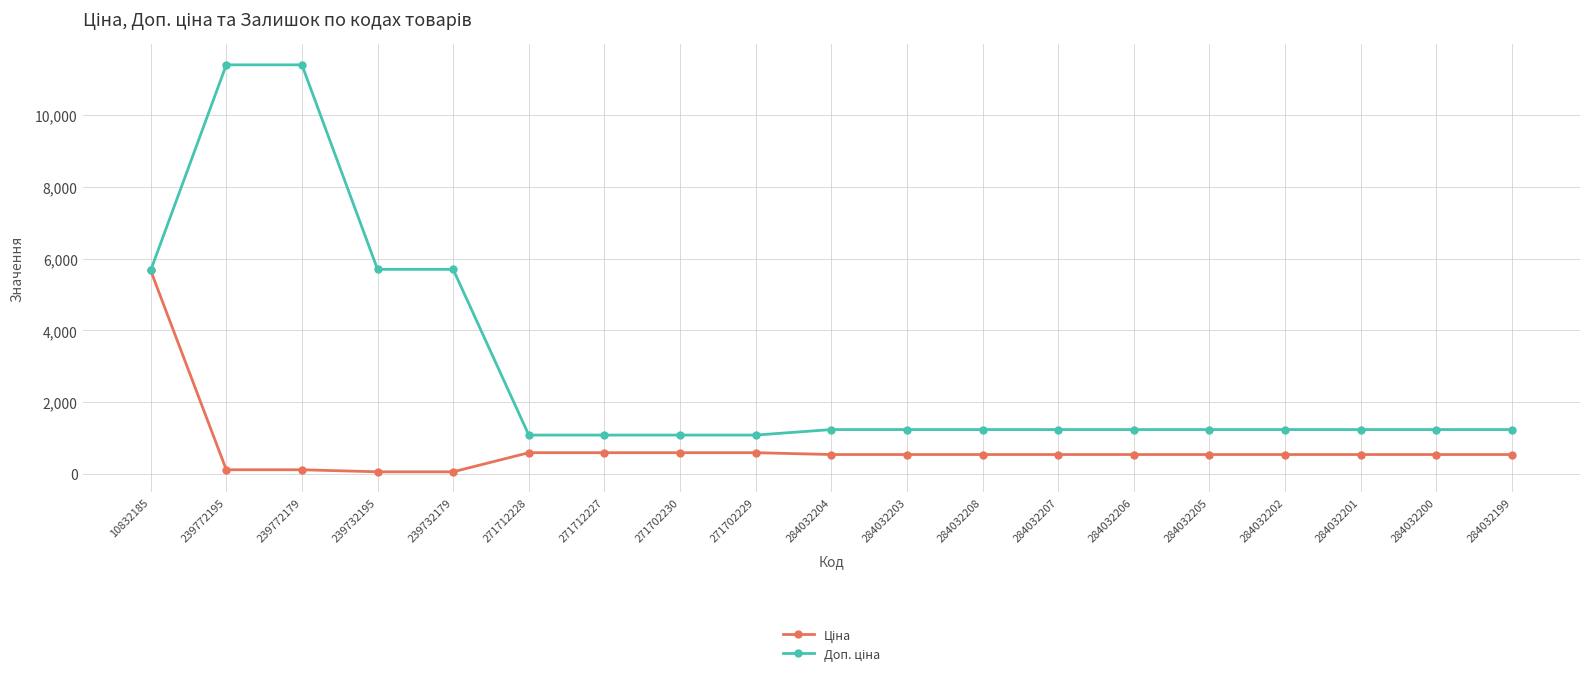

At how many categories does at least one series exceed 10156?

2